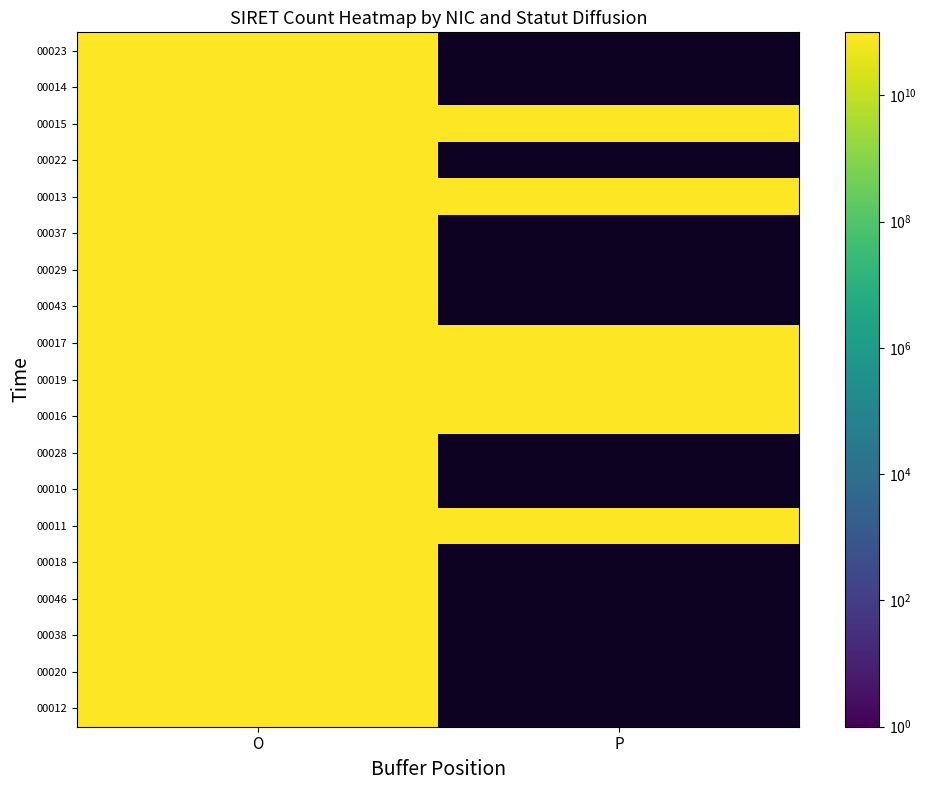

Is the value of 00037 at P greater than the value of 00038 at P?

No